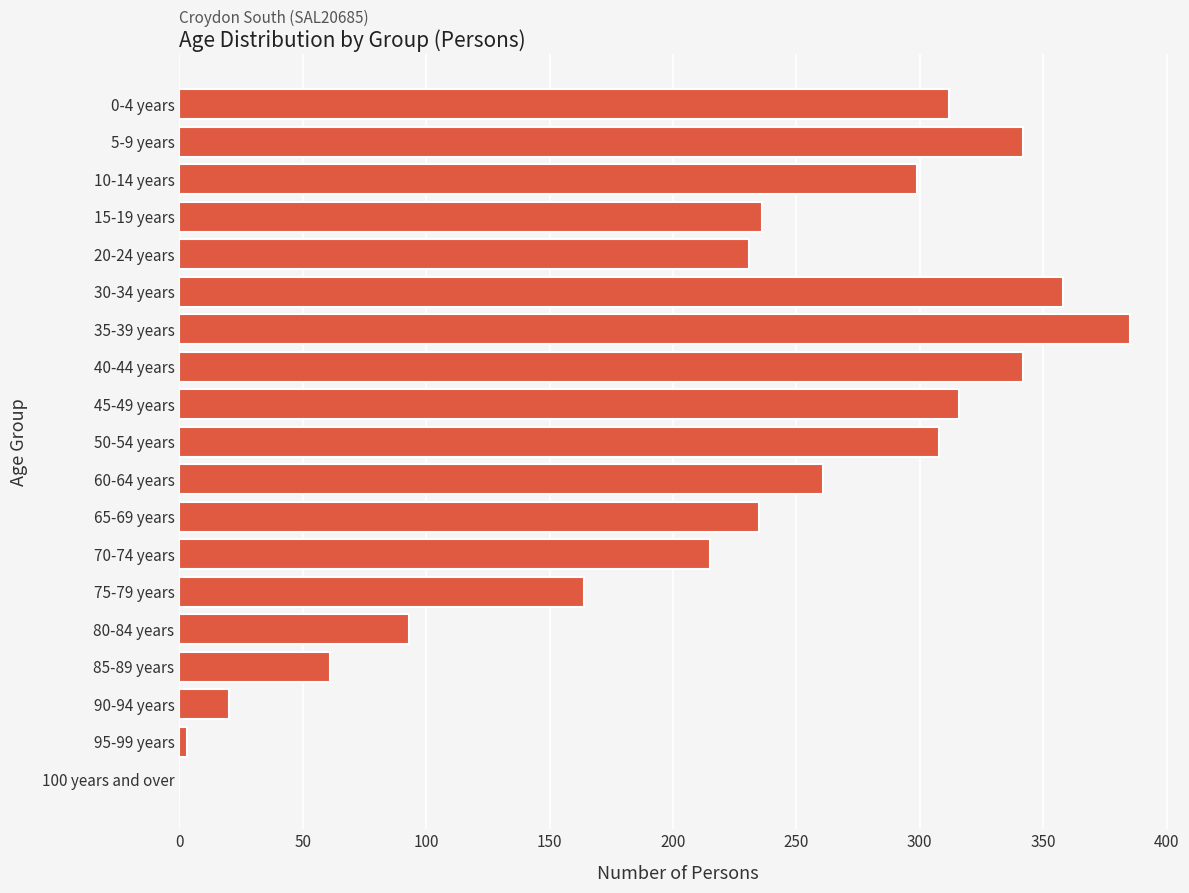

Count the number of data series in this chart.

1